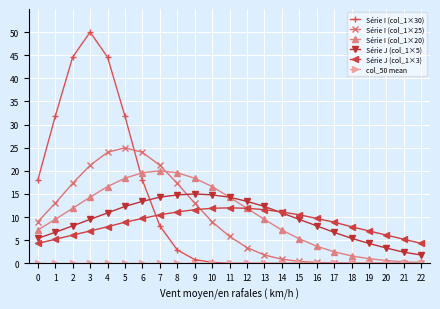

What is the value of the Série J (col_1×3) point at the 23rd from the left?

4.3